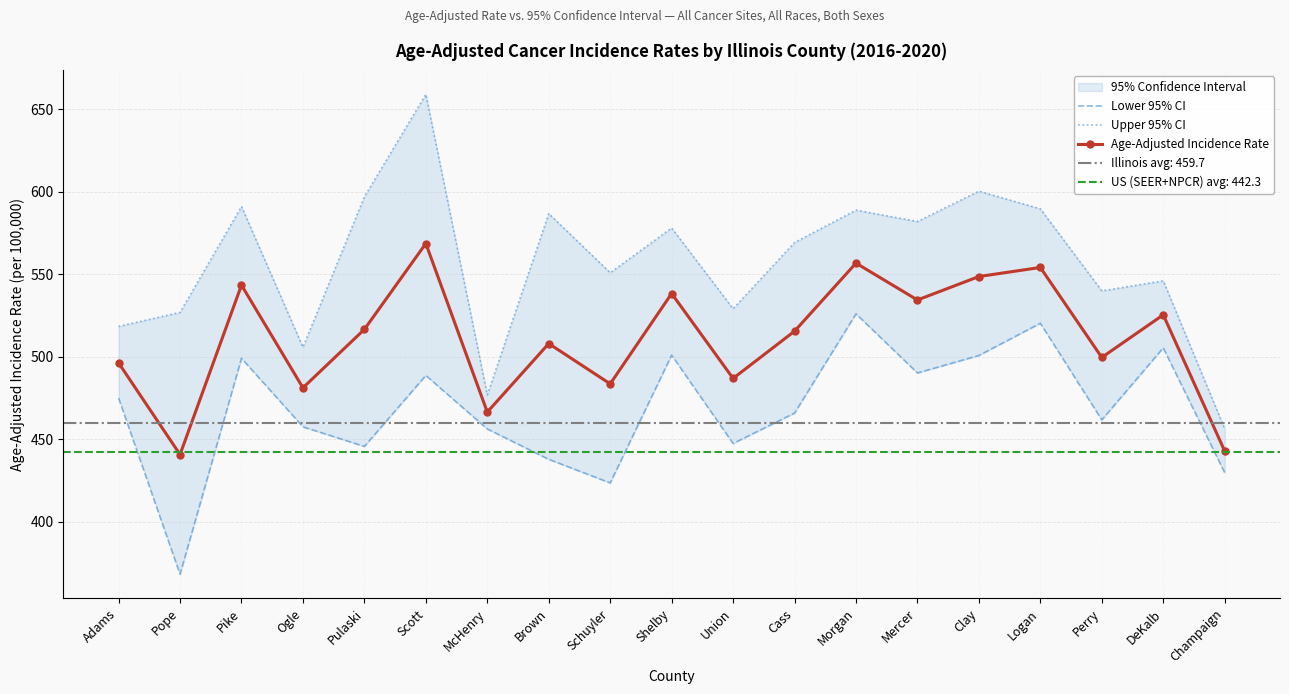

List the labels in order of Upper 95% CI value, largest first.

Scott, Clay, Pulaski, Pike, Logan, Morgan, Brown, Mercer, Shelby, Cass, Schuyler, DeKalb, Perry, Union, Pope, Adams, Ogle, McHenry, Champaign